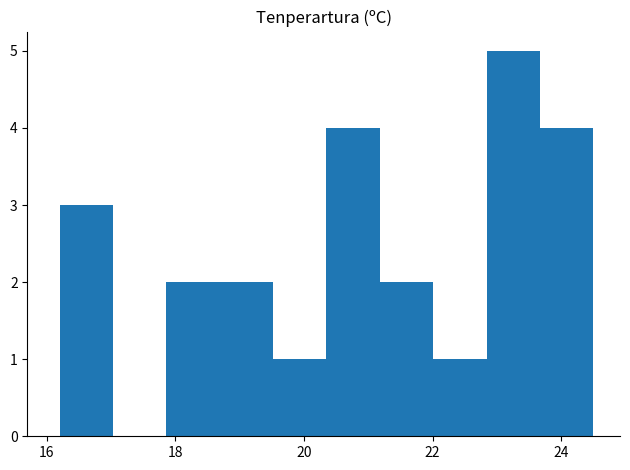

Which range on the x-axis has the tallest bar?

22.8 to 23.6